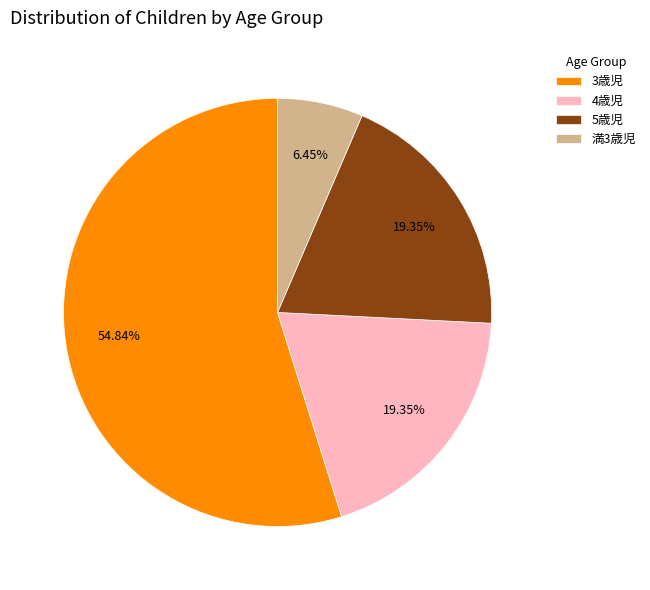

Which slice is the largest?

3歳児